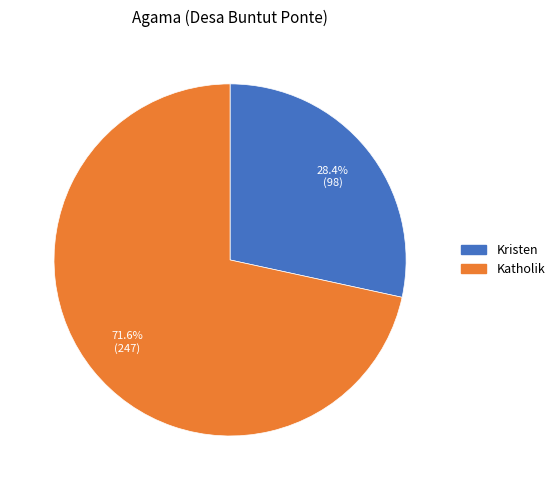

Is there a majority slice in this chart?

Yes